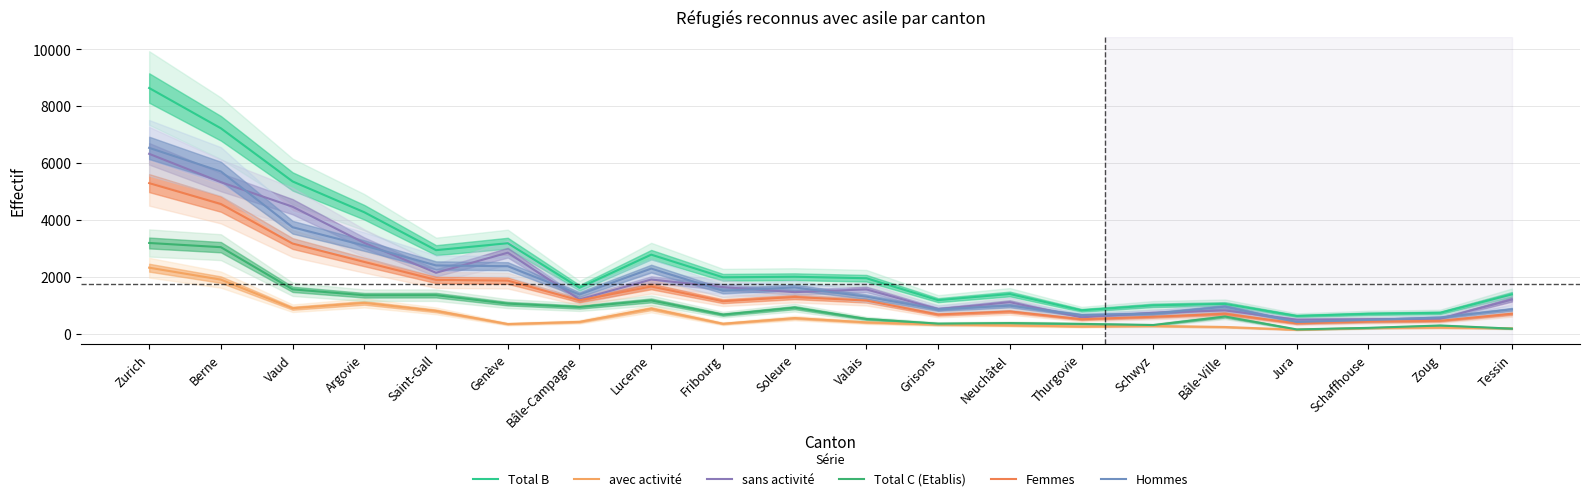

Reading right to left, what are all the values shown in this chart?

Total B: Tessin=1377	Zoug=729	Schaffhouse=695	Jura=618	Bâle-Ville=1042	Schwyz=993	Thurgovie=816	Neuchâtel=1391	Grisons=1174	Valais=1946	Soleure=1998	Fribourg=1979	Lucerne=2776	Bâle-Campagne=1610	Genève=3179	Saint-Gall=2934	Argovie=4268	Vaud=5353	Berne=7224	Zurich=8642
avec activité: Tessin=180	Zoug=209	Schaffhouse=191	Jura=133	Bâle-Ville=229	Schwyz=265	Thurgovie=248	Neuchâtel=288	Grisons=314	Valais=393	Soleure=542	Fribourg=345	Lucerne=876	Bâle-Campagne=410	Genève=334	Saint-Gall=796	Argovie=1079	Vaud=890	Berne=1897	Zurich=2317
sans activité: Tessin=1197	Zoug=520	Schaffhouse=504	Jura=485	Bâle-Ville=813	Schwyz=728	Thurgovie=568	Neuchâtel=1103	Grisons=860	Valais=1553	Soleure=1456	Fribourg=1634	Lucerne=1900	Bâle-Campagne=1200	Genève=2845	Saint-Gall=2138	Argovie=3189	Vaud=4463	Berne=5327	Zurich=6325
Total C (Etablis): Tessin=172	Zoug=281	Schaffhouse=198	Jura=144	Bâle-Ville=598	Schwyz=298	Thurgovie=338	Neuchâtel=367	Grisons=347	Valais=512	Soleure=911	Fribourg=664	Lucerne=1165	Bâle-Campagne=933	Genève=1052	Saint-Gall=1350	Argovie=1347	Vaud=1555	Berne=3039	Zurich=3187
Femmes: Tessin=697	Zoug=447	Schaffhouse=416	Jura=355	Bâle-Ville=695	Schwyz=590	Thurgovie=504	Neuchâtel=778	Grisons=671	Valais=1160	Soleure=1287	Fribourg=1137	Lucerne=1656	Bâle-Campagne=1169	Genève=1862	Saint-Gall=1888	Argovie=2519	Vaud=3167	Berne=4559	Zurich=5294
Hommes: Tessin=852	Zoug=563	Schaffhouse=477	Jura=407	Bâle-Ville=945	Schwyz=701	Thurgovie=650	Neuchâtel=980	Grisons=850	Valais=1298	Soleure=1622	Fribourg=1506	Lucerne=2285	Bâle-Campagne=1374	Genève=2369	Saint-Gall=2396	Argovie=3096	Vaud=3741	Berne=5704	Zurich=6535